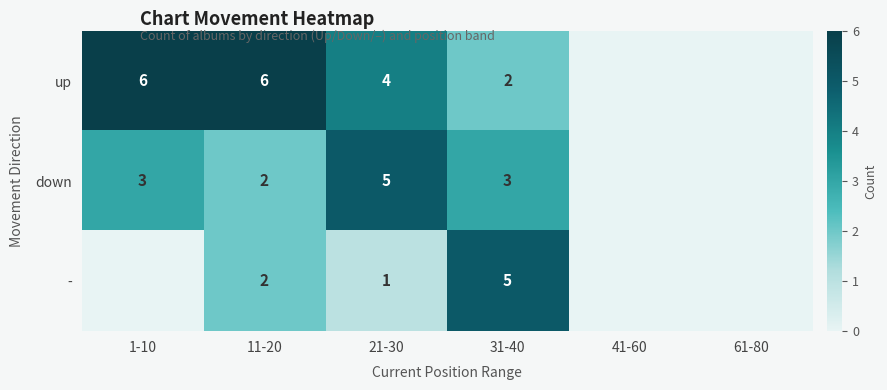

What is the sum of the - values at 31-40 and 11-20?

7